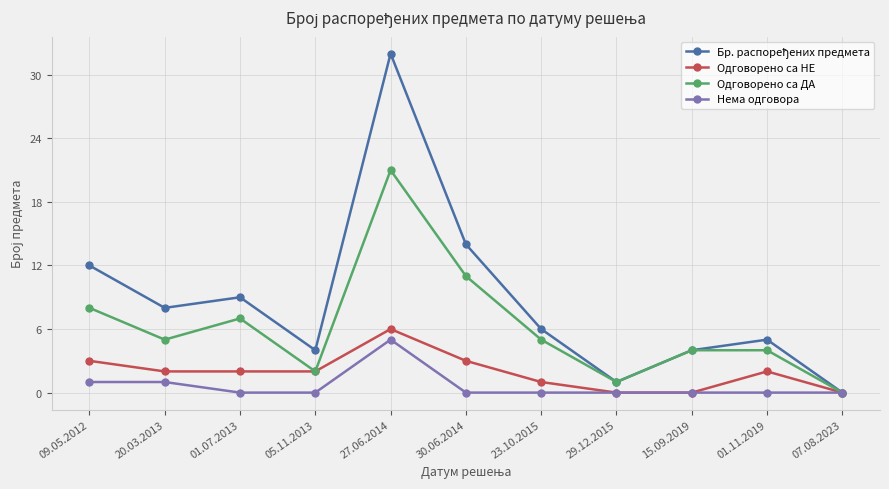

The Нема одговора series shows 5 at 27.06.2014. True or false?

True